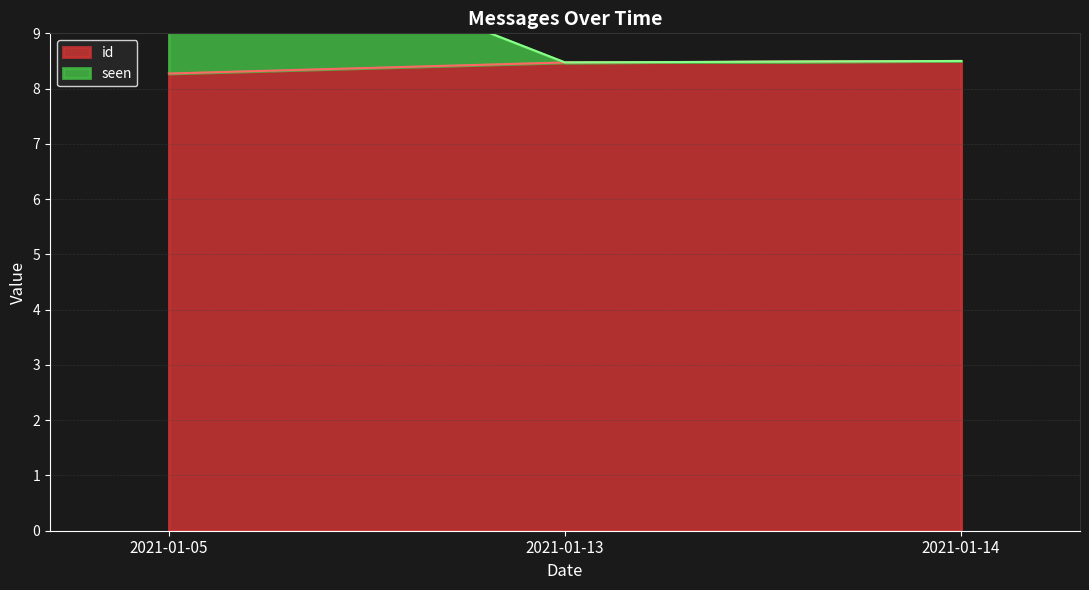

Does the chart have visible grid lines?

Yes